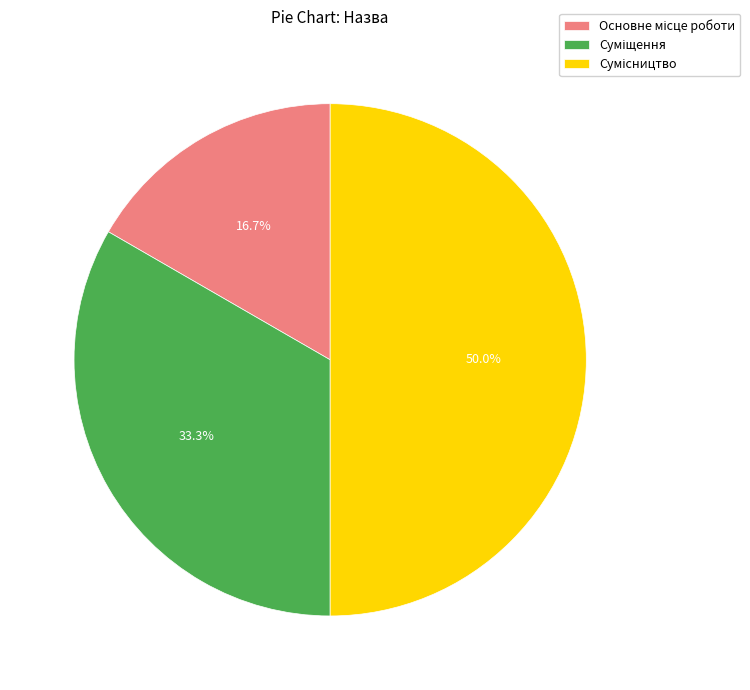

Does any single category account for the majority?

No